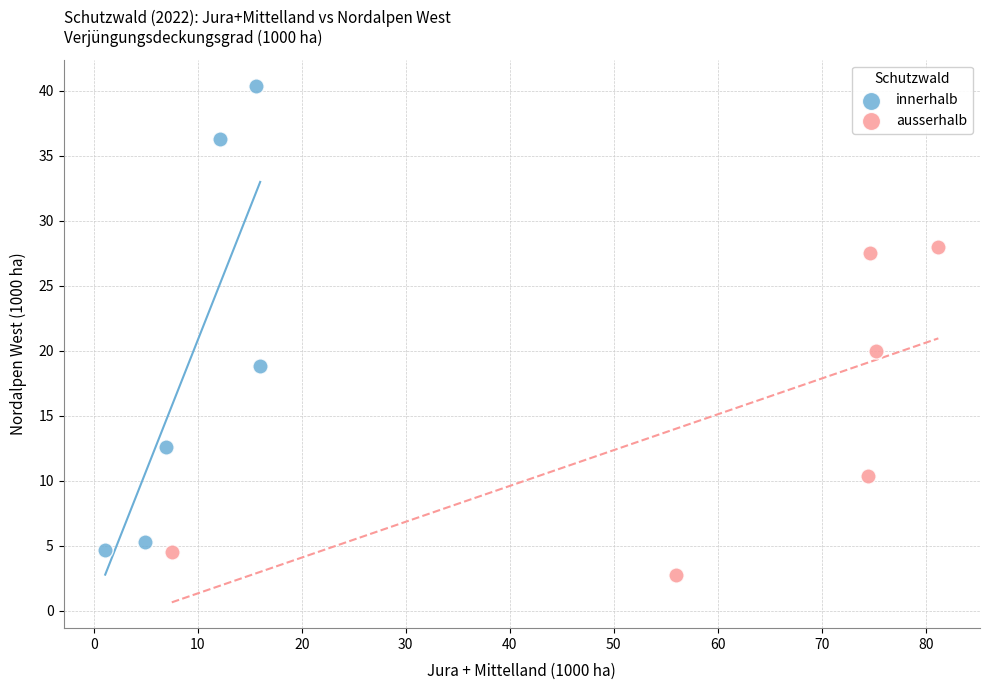

Which series contains the highest Y value?

innerhalb